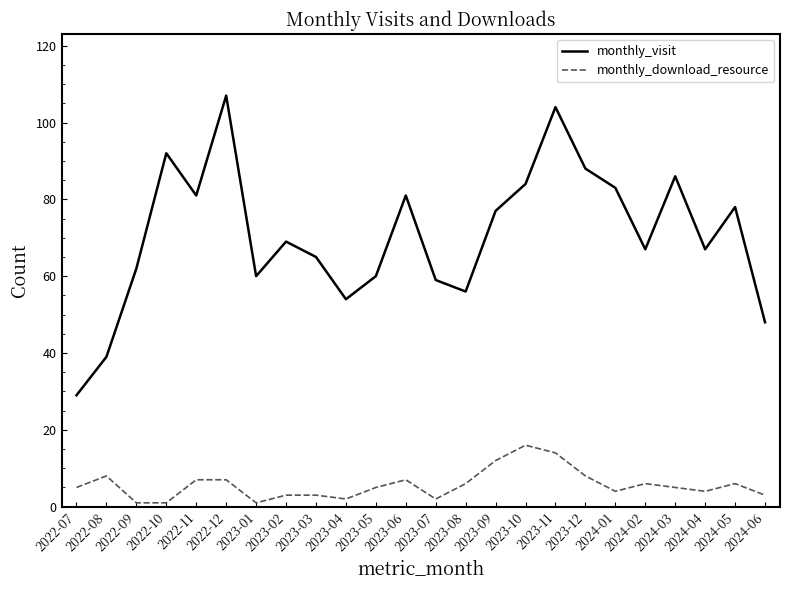

Count the number of data series in this chart.

2